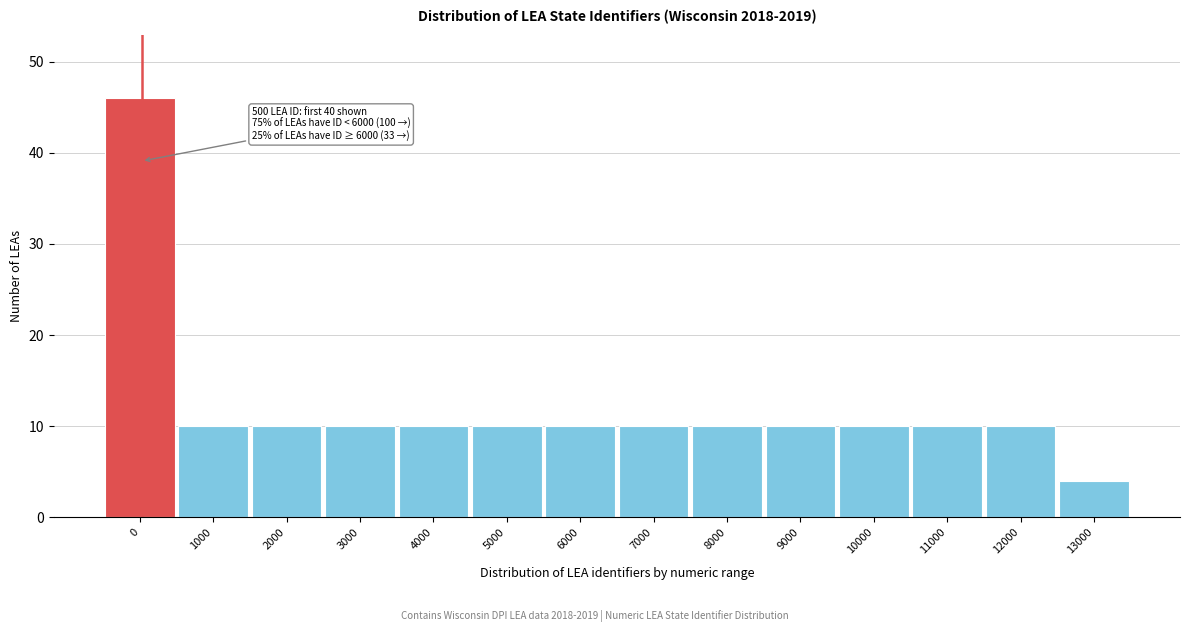

Reading left to right, list all the values displayed in this chart.

0=46	1000=10	2000=10	3000=10	4000=10	5000=10	6000=10	7000=10	8000=10	9000=10	10000=10	11000=10	12000=10	13000=4